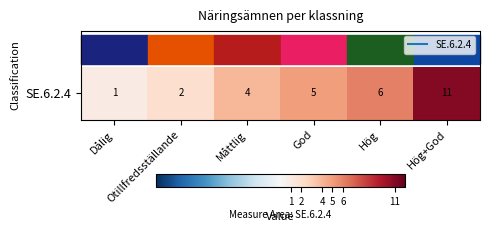

What is the change in value from Dålig to Måttlig?

+3